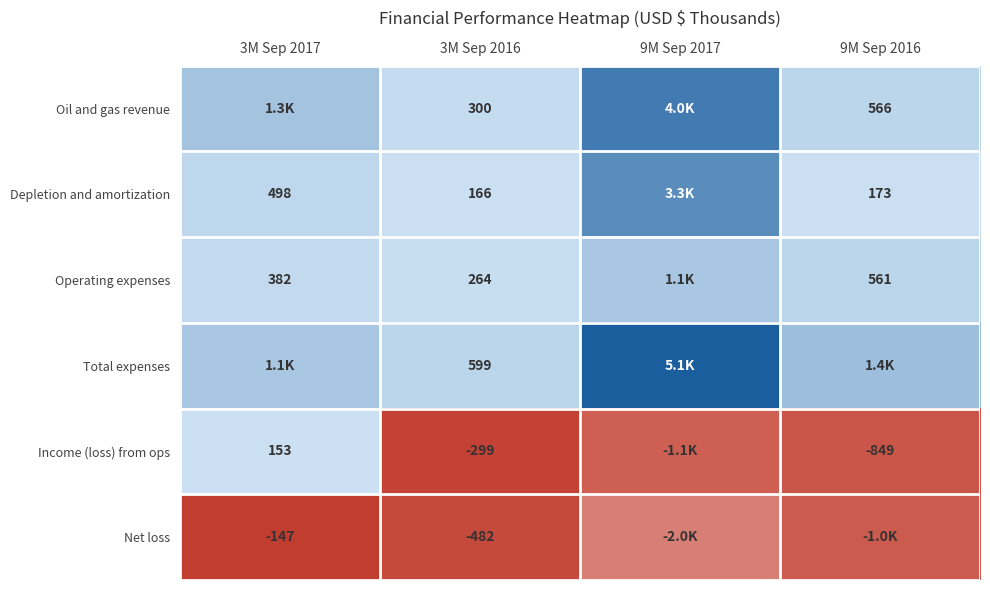

The value of Income (loss) from ops at 3M Sep 2016 is -299. True or false?

True